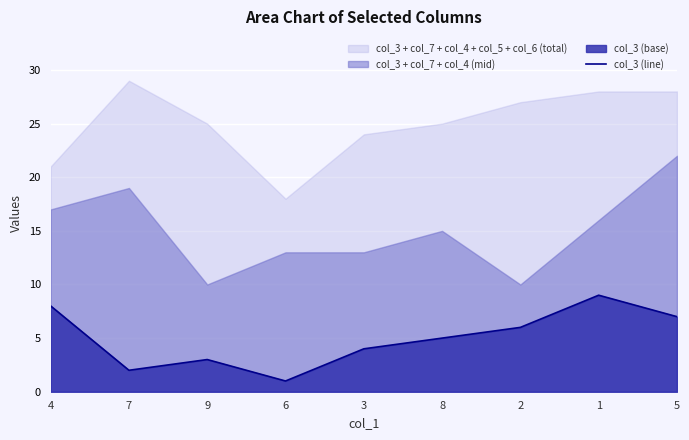

Rank the categories by value from lowest to highest.

6, 7, 9, 3, 8, 2, 5, 4, 1